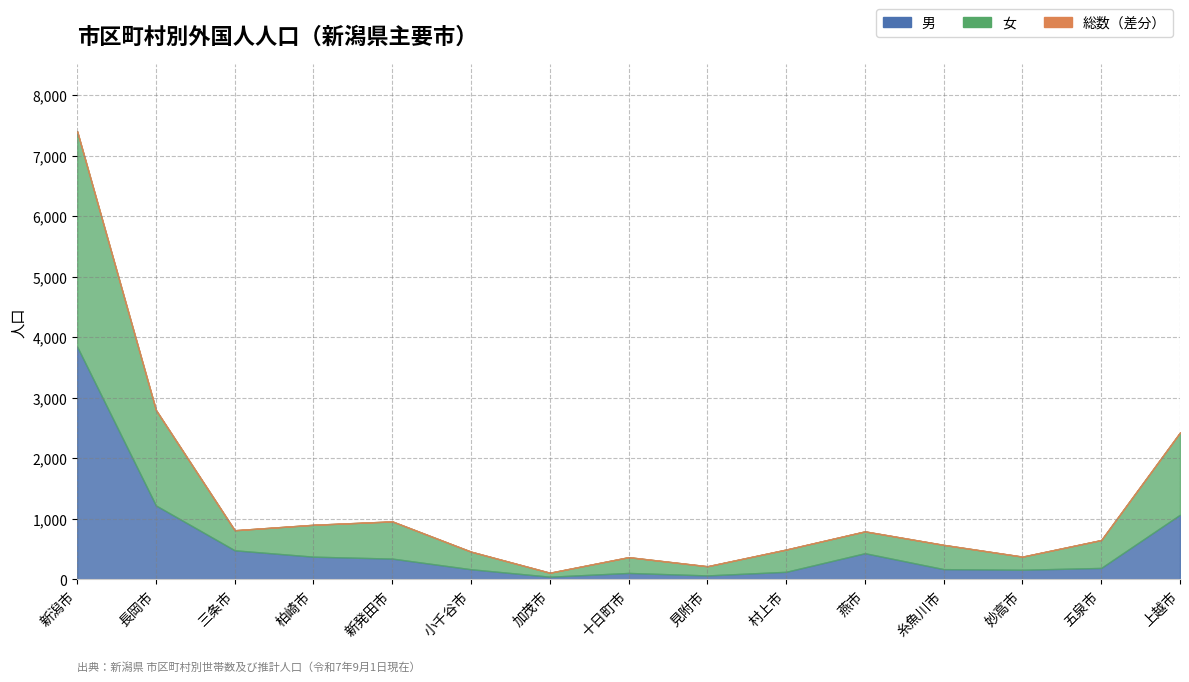

At which category is the sum across all series the highest?

新潟市